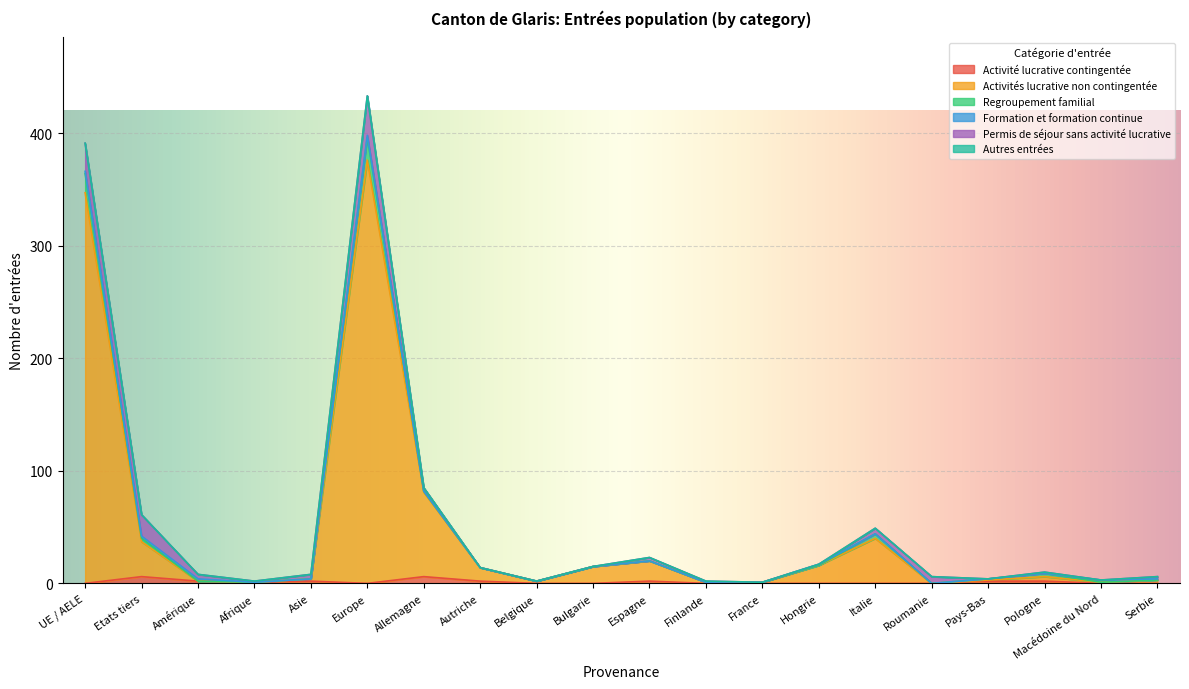

Is it true that Activité lucrative contingentée equals 0 at Italie?

True